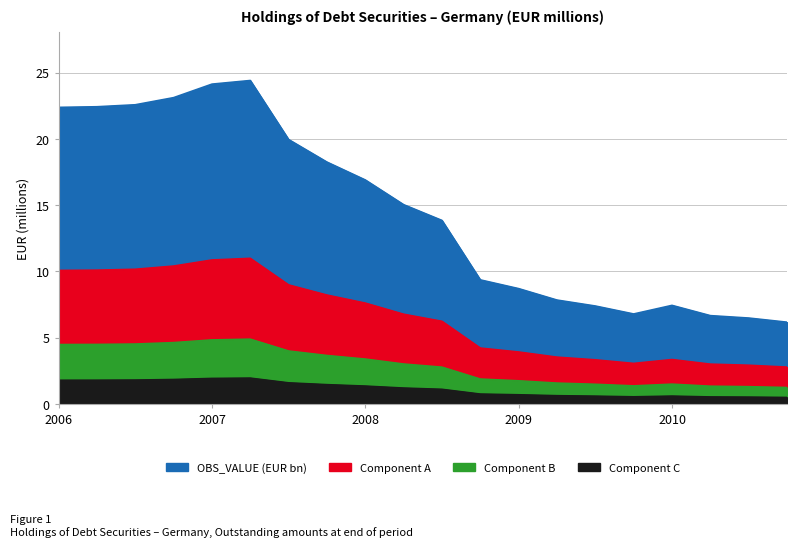

Approximately how many times larger is the value at 2007-Q3 compared to 2008-Q1?

1.2